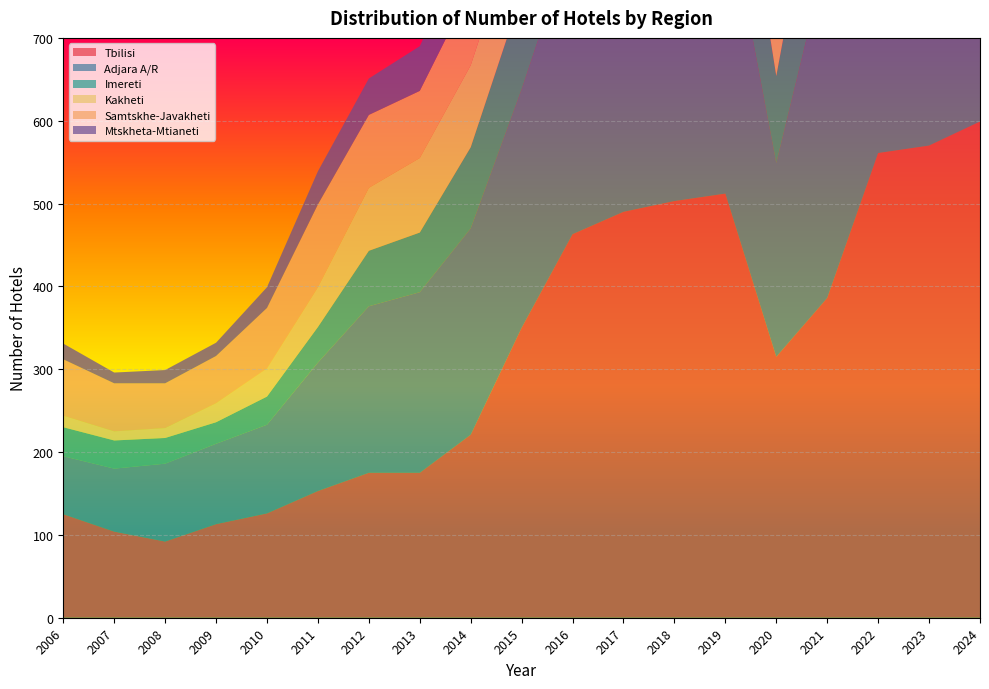

Reading left to right, transcribe all the data shown in this chart.

Tbilisi: 2006=125	2007=104	2008=92	2009=113	2010=126	2011=153	2012=175	2013=175	2014=221	2015=350	2016=463	2017=490	2018=503	2019=512	2020=315	2021=386	2022=561	2023=570	2024=599
Adjara A/R: 2006=70	2007=76	2008=94	2009=97	2010=107	2011=155	2012=201	2013=218	2014=249	2015=288	2016=359	2017=392	2018=392	2019=360	2020=234	2021=415	2022=491	2023=531	2024=547
Imereti: 2006=35	2007=34	2008=31	2009=26	2010=34	2011=43	2012=67	2013=72	2014=98	2015=115	2016=127	2017=134	2018=148	2019=172	2020=105	2021=185	2022=215	2023=255	2024=288
Kakheti: 2006=14	2007=11	2008=12	2009=23	2010=34	2011=48	2012=76	2013=90	2014=99	2015=101	2016=115	2017=120	2018=120	2019=122	2020=77	2021=176	2022=219	2023=269	2024=278
Samtskhe-Javakheti: 2006=68	2007=58	2008=54	2009=57	2010=73	2011=100	2012=88	2013=81	2014=92	2015=104	2016=129	2017=133	2018=133	2019=134	2020=83	2021=151	2022=181	2023=190	2024=198
Mtskheta-Mtianeti: 2006=19	2007=13	2008=16	2009=16	2010=25	2011=40	2012=44	2013=54	2014=62	2015=73	2016=81	2017=88	2018=90	2019=102	2020=56	2021=101	2022=133	2023=171	2024=191